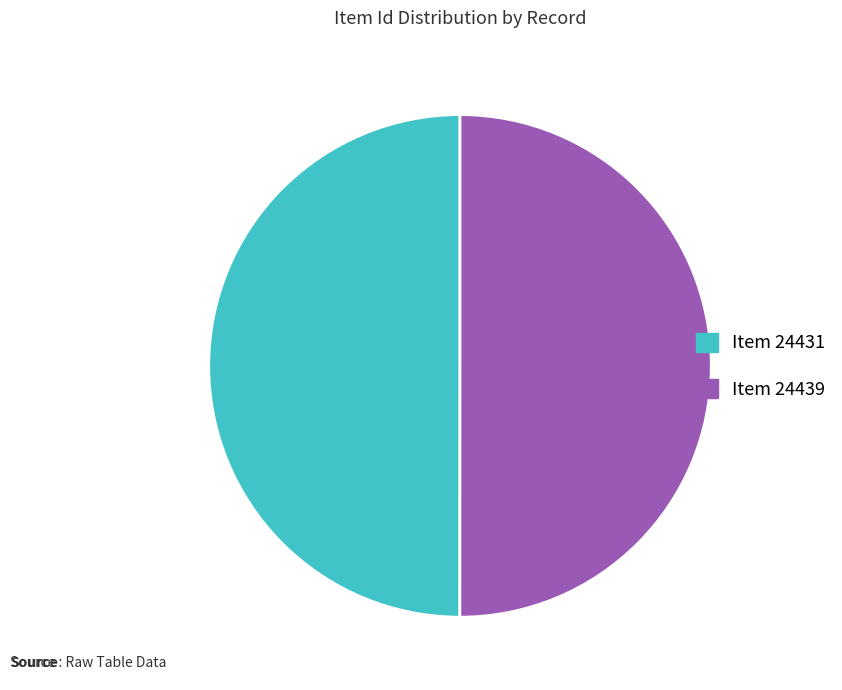

How many segments does this pie chart have?

2